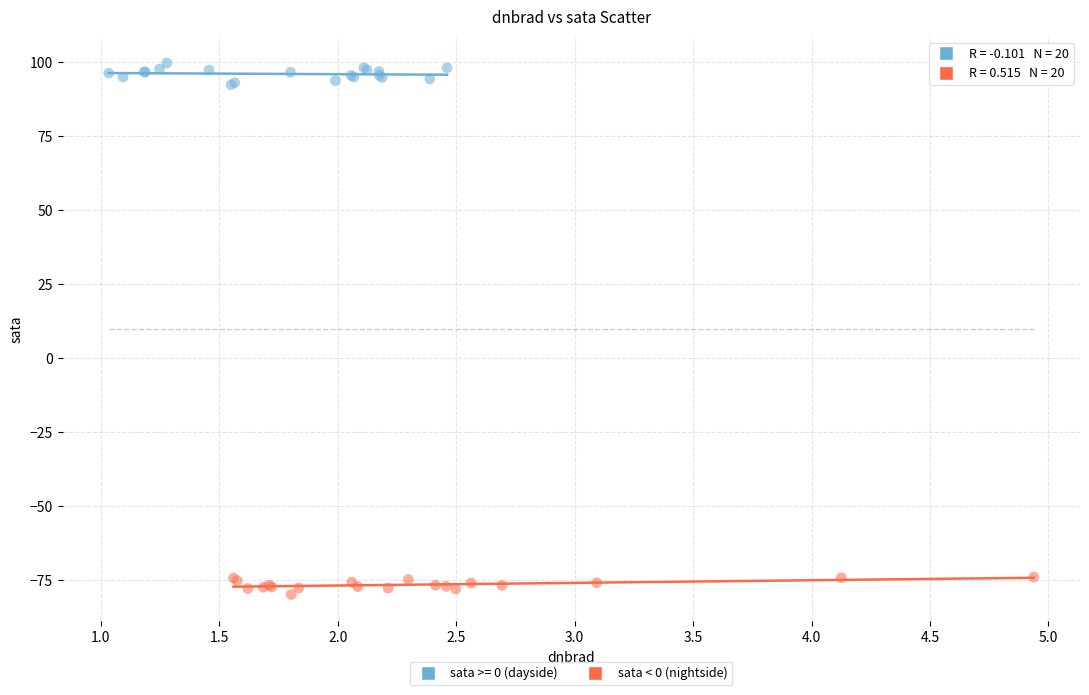

Which series reaches the minimum Y coordinate?

sata < 0 (nightside)